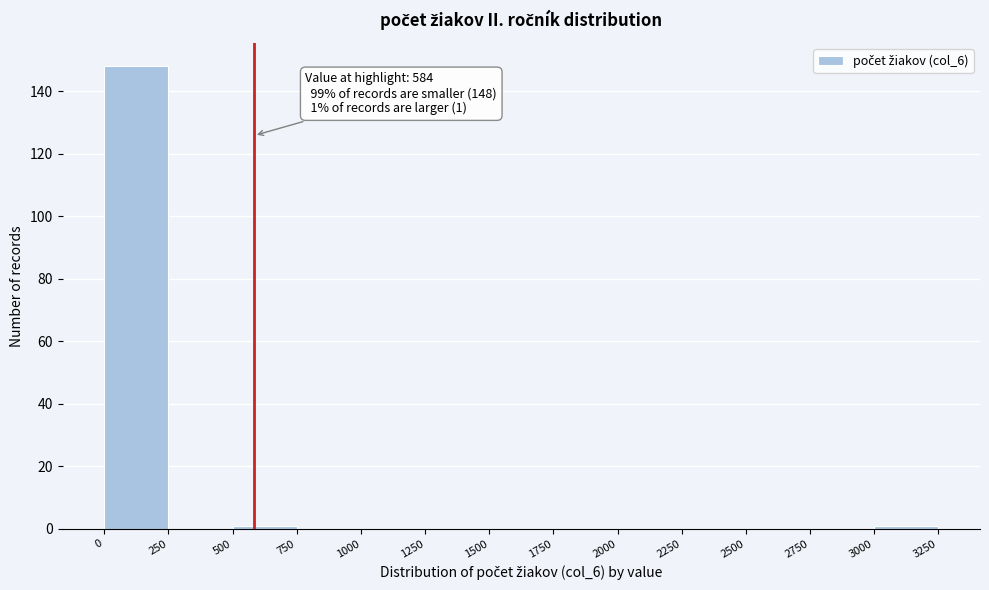

Over which range of the x-axis is the bar tallest?

0 to 250